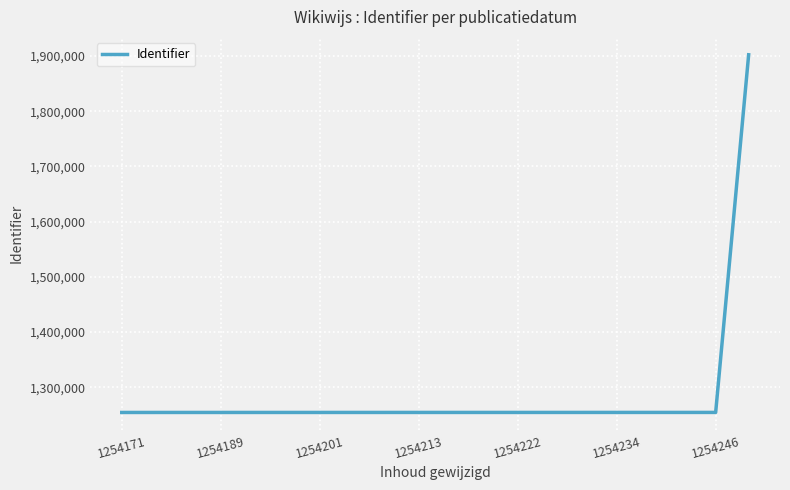

What is the maximum value shown in the chart?

1902402